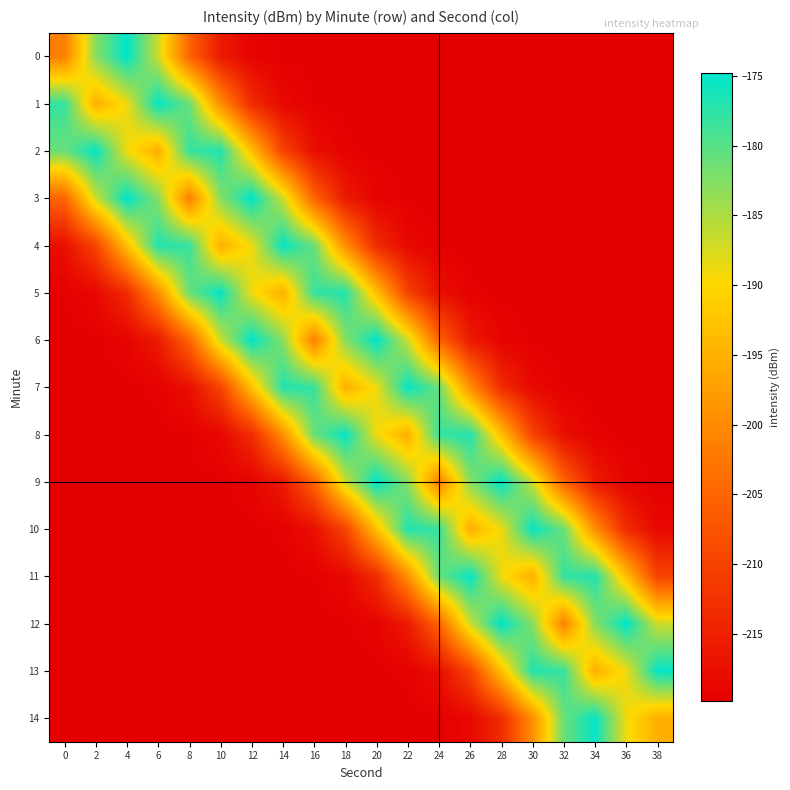

Reading left to right, what are all the values shown in this chart?

0: 0=-201.4	2=-182.8	4=-174.8	6=-186.7	8=-205.1	10=-215.9	12=-219.2	14=-219.8	16=-219.8	18=-219.8	20=-219.8	22=-219.8	24=-219.8	26=-219.8	28=-219.8	30=-219.8	32=-219.8	34=-219.8	36=-219.8	38=-219.8
1: 0=-178.1	2=-195.3	4=-188.8	6=-175.2	8=-181.0	10=-199.4	12=-213.3	14=-218.6	16=-219.7	18=-219.8	20=-219.8	22=-219.8	24=-219.8	26=-219.8	28=-219.8	30=-219.8	32=-219.8	34=-219.8	36=-219.8	38=-219.8
2: 0=-181.0	2=-175.2	4=-188.8	6=-195.3	8=-178.1	10=-176.9	12=-193.1	14=-209.8	16=-217.5	18=-219.5	20=-219.8	22=-219.8	24=-219.8	26=-219.8	28=-219.8	30=-219.8	32=-219.8	34=-219.8	36=-219.8	38=-219.8
3: 0=-205.1	2=-186.7	4=-174.8	6=-182.8	8=-201.4	10=-182.8	12=-174.8	14=-186.7	16=-205.1	18=-215.9	20=-219.2	22=-219.8	24=-219.8	26=-219.8	28=-219.8	30=-219.8	32=-219.8	34=-219.8	36=-219.8	38=-219.8
4: 0=-217.5	2=-209.8	4=-193.1	6=-176.9	8=-178.1	10=-195.3	12=-188.8	14=-175.2	16=-181.0	18=-199.4	20=-213.3	22=-218.6	24=-219.7	26=-219.8	28=-219.8	30=-219.8	32=-219.8	34=-219.8	36=-219.8	38=-219.8
5: 0=-219.7	2=-218.6	4=-213.3	6=-199.4	8=-181.0	10=-175.2	12=-188.8	14=-195.3	16=-178.1	18=-176.9	20=-193.1	22=-209.8	24=-217.5	26=-219.5	28=-219.8	30=-219.8	32=-219.8	34=-219.8	36=-219.8	38=-219.8
6: 0=-219.8	2=-219.8	4=-219.2	6=-215.9	8=-205.1	10=-186.7	12=-174.8	14=-182.8	16=-201.4	18=-182.8	20=-174.8	22=-186.7	24=-205.1	26=-215.9	28=-219.2	30=-219.8	32=-219.8	34=-219.8	36=-219.8	38=-219.8
7: 0=-219.8	2=-219.8	4=-219.8	6=-219.5	8=-217.5	10=-209.8	12=-193.1	14=-176.9	16=-178.1	18=-195.3	20=-188.8	22=-175.2	24=-181.0	26=-199.4	28=-213.3	30=-218.6	32=-219.7	34=-219.8	36=-219.8	38=-219.8
8: 0=-219.8	2=-219.8	4=-219.8	6=-219.8	8=-219.7	10=-218.6	12=-213.3	14=-199.4	16=-181.0	18=-175.2	20=-188.8	22=-195.3	24=-178.1	26=-176.9	28=-193.1	30=-209.8	32=-217.5	34=-219.5	36=-219.8	38=-219.8
9: 0=-219.8	2=-219.8	4=-219.8	6=-219.8	8=-219.8	10=-219.8	12=-219.2	14=-215.9	16=-205.1	18=-186.7	20=-174.8	22=-182.8	24=-201.4	26=-182.8	28=-174.8	30=-186.7	32=-205.1	34=-215.9	36=-219.2	38=-219.8
10: 0=-219.8	2=-219.8	4=-219.8	6=-219.8	8=-219.8	10=-219.8	12=-219.8	14=-219.5	16=-217.5	18=-209.8	20=-193.1	22=-176.9	24=-178.1	26=-195.3	28=-188.8	30=-175.2	32=-181.0	34=-199.4	36=-213.3	38=-218.6
11: 0=-219.8	2=-219.8	4=-219.8	6=-219.8	8=-219.8	10=-219.8	12=-219.8	14=-219.8	16=-219.7	18=-218.6	20=-213.3	22=-199.4	24=-181.0	26=-175.2	28=-188.8	30=-195.3	32=-178.1	34=-176.9	36=-193.1	38=-209.8
12: 0=-219.8	2=-219.8	4=-219.8	6=-219.8	8=-219.8	10=-219.8	12=-219.8	14=-219.8	16=-219.8	18=-219.8	20=-219.2	22=-215.9	24=-205.1	26=-186.7	28=-174.8	30=-182.8	32=-201.4	34=-182.8	36=-174.8	38=-186.7
13: 0=-219.8	2=-219.8	4=-219.8	6=-219.8	8=-219.8	10=-219.8	12=-219.8	14=-219.8	16=-219.8	18=-219.8	20=-219.8	22=-219.5	24=-217.5	26=-209.8	28=-193.1	30=-176.9	32=-178.1	34=-195.3	36=-188.8	38=-175.2
14: 0=-219.8	2=-219.8	4=-219.8	6=-219.8	8=-219.8	10=-219.8	12=-219.8	14=-219.8	16=-219.8	18=-219.8	20=-219.8	22=-219.8	24=-219.7	26=-218.6	28=-213.3	30=-199.4	32=-181.0	34=-175.2	36=-188.8	38=-195.3